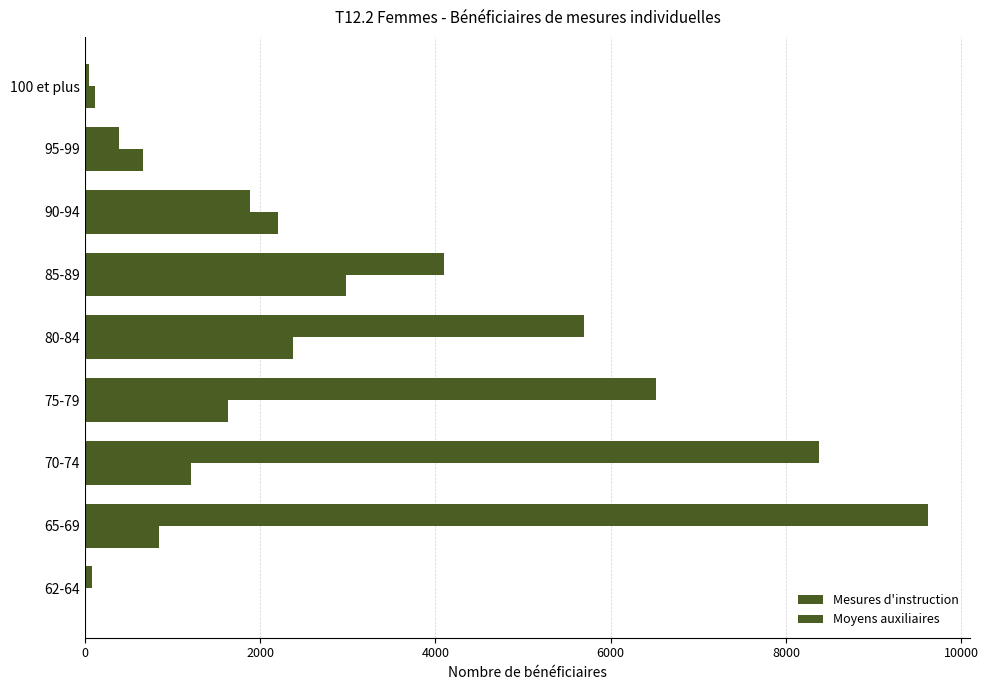

How many data points does each series have?

9